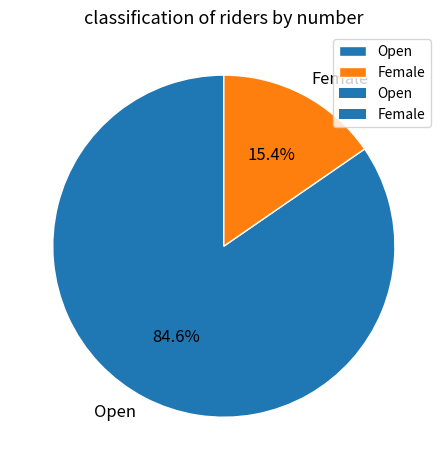

Approximately how many times larger is the value at Open compared to Female?

5.5